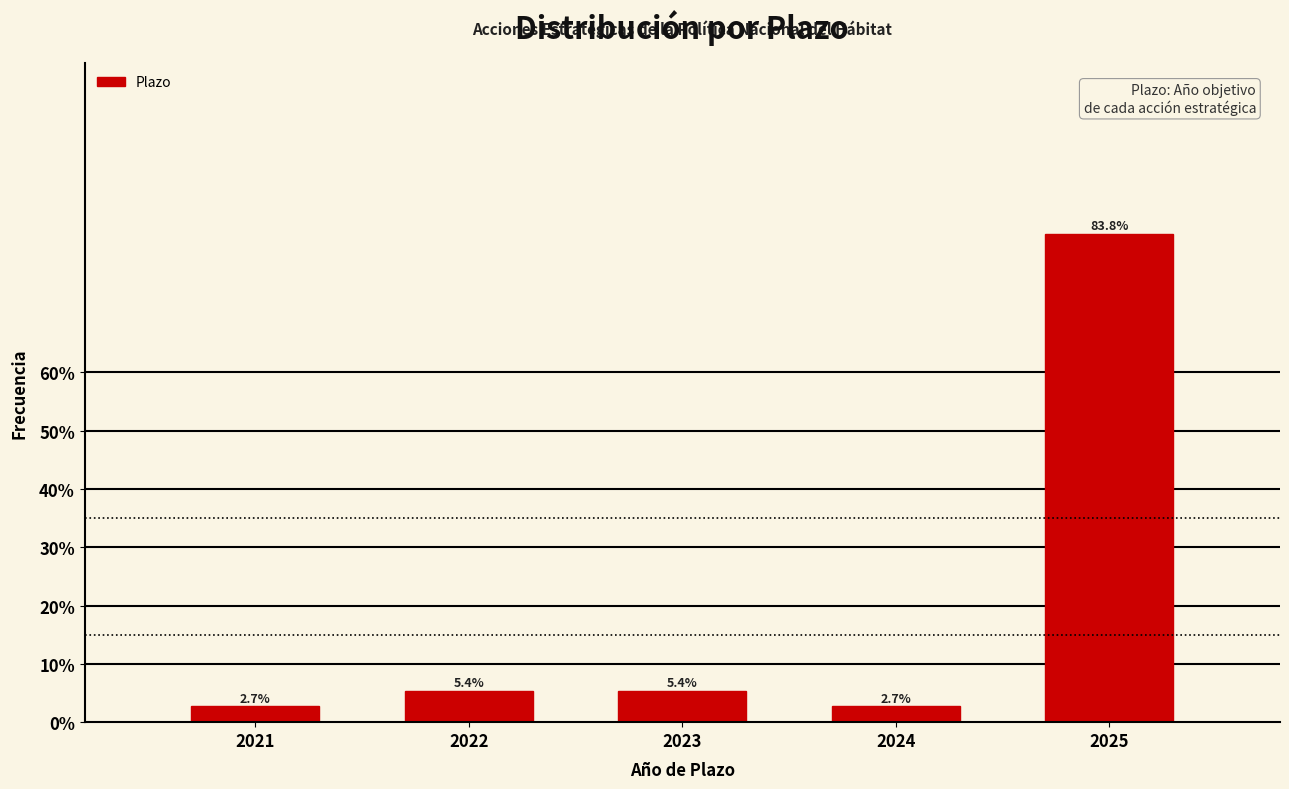

Reading right to left, extract all data points from this chart.

2025=83.8	2024=2.7	2023=5.4	2022=5.4	2021=2.7